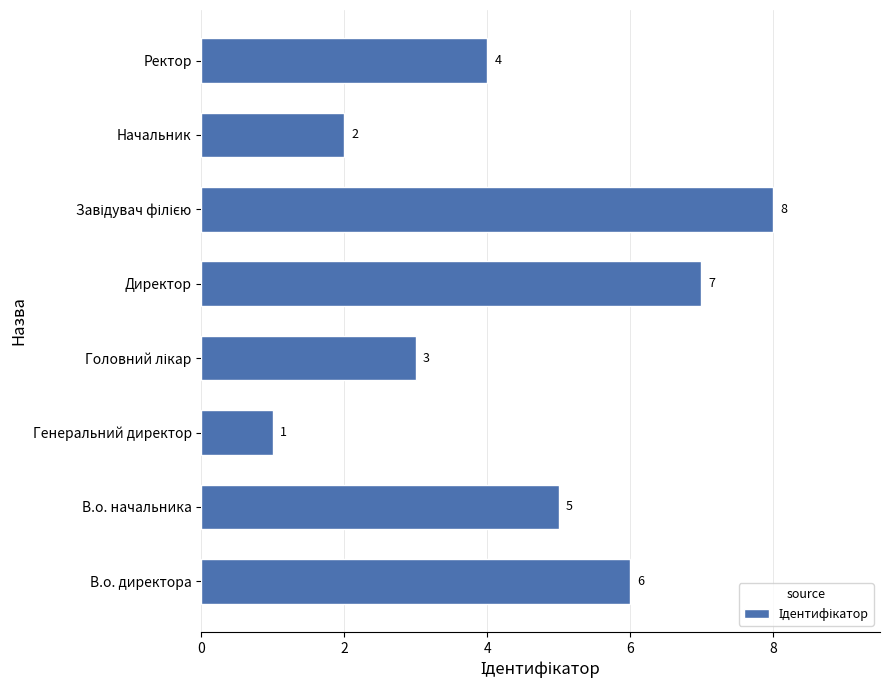

Is it true that the value at Директор is 7?

True